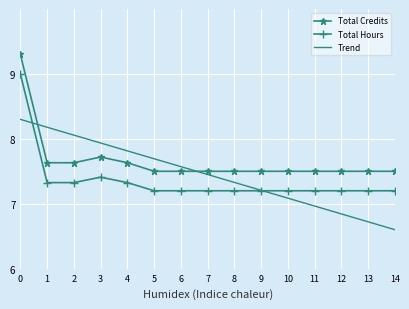

The value of Trend at 8 is 11.7. True or false?

False